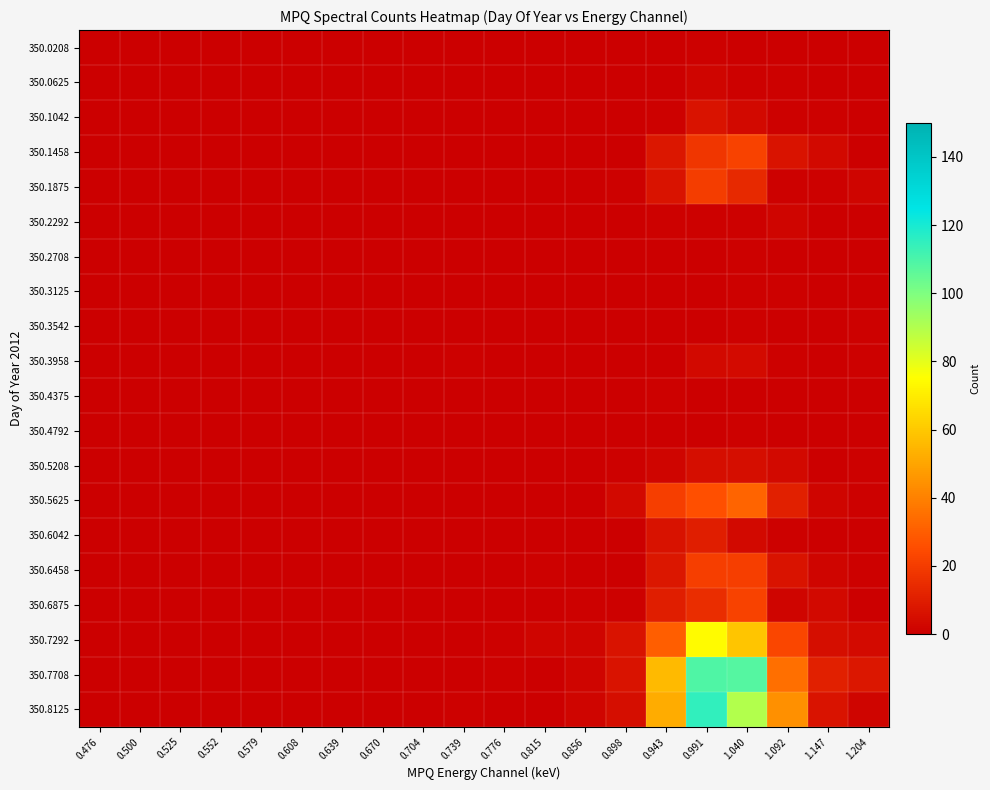

Reading right to left, extract all data points from this chart.

350.0208: 1.204=0	1.147=0	1.092=0	1.040=0	0.991=1	0.943=0	0.898=0	0.856=0	0.815=0	0.776=0	0.739=0	0.704=0	0.670=0	0.639=0	0.608=0	0.579=0	0.552=0	0.525=0	0.500=0	0.476=0
350.0625: 1.204=0	1.147=0	1.092=1	1.040=1	0.991=2	0.943=0	0.898=0	0.856=0	0.815=0	0.776=0	0.739=0	0.704=0	0.670=0	0.639=0	0.608=0	0.579=0	0.552=0	0.525=0	0.500=0	0.476=0
350.1042: 1.204=0	1.147=1	1.092=1	1.040=3	0.991=7	0.943=1	0.898=0	0.856=0	0.815=0	0.776=0	0.739=0	0.704=0	0.670=0	0.639=0	0.608=0	0.579=0	0.552=0	0.525=0	0.500=0	0.476=0
350.1458: 1.204=0	1.147=3	1.092=7	1.040=22	0.991=18	0.943=8	0.898=0	0.856=0	0.815=0	0.776=0	0.739=0	0.704=0	0.670=0	0.639=0	0.608=0	0.579=0	0.552=0	0.525=0	0.500=0	0.476=0
350.1875: 1.204=2	1.147=1	1.092=1	1.040=14	0.991=20	0.943=7	0.898=1	0.856=0	0.815=0	0.776=0	0.739=0	0.704=0	0.670=0	0.639=0	0.608=0	0.579=0	0.552=0	0.525=0	0.500=0	0.476=0
350.2292: 1.204=0	1.147=0	1.092=2	1.040=1	0.991=1	0.943=1	0.898=0	0.856=0	0.815=0	0.776=0	0.739=0	0.704=0	0.670=0	0.639=0	0.608=0	0.579=0	0.552=0	0.525=0	0.500=0	0.476=0
350.2708: 1.204=0	1.147=0	1.092=0	1.040=1	0.991=0	0.943=0	0.898=0	0.856=0	0.815=0	0.776=0	0.739=0	0.704=0	0.670=0	0.639=0	0.608=0	0.579=0	0.552=0	0.525=0	0.500=0	0.476=0
350.3125: 1.204=0	1.147=0	1.092=1	1.040=1	0.991=0	0.943=0	0.898=0	0.856=0	0.815=0	0.776=0	0.739=0	0.704=0	0.670=0	0.639=0	0.608=0	0.579=0	0.552=0	0.525=0	0.500=0	0.476=0
350.3542: 1.204=1	1.147=0	1.092=0	1.040=1	0.991=0	0.943=0	0.898=0	0.856=0	0.815=0	0.776=0	0.739=0	0.704=0	0.670=0	0.639=0	0.608=0	0.579=0	0.552=0	0.525=0	0.500=0	0.476=0
350.3958: 1.204=1	1.147=0	1.092=1	1.040=4	0.991=3	0.943=0	0.898=0	0.856=0	0.815=0	0.776=0	0.739=1	0.704=0	0.670=0	0.639=0	0.608=0	0.579=0	0.552=0	0.525=0	0.500=0	0.476=0
350.4375: 1.204=0	1.147=0	1.092=0	1.040=0	0.991=0	0.943=1	0.898=0	0.856=0	0.815=0	0.776=0	0.739=0	0.704=0	0.670=0	0.639=0	0.608=0	0.579=0	0.552=0	0.525=0	0.500=0	0.476=0
350.4792: 1.204=0	1.147=0	1.092=0	1.040=1	0.991=0	0.943=0	0.898=0	0.856=0	0.815=0	0.776=0	0.739=0	0.704=0	0.670=0	0.639=0	0.608=0	0.579=0	0.552=0	0.525=0	0.500=0	0.476=0
350.5208: 1.204=1	1.147=0	1.092=3	1.040=5	0.991=5	0.943=2	0.898=1	0.856=0	0.815=0	0.776=0	0.739=0	0.704=0	0.670=0	0.639=0	0.608=0	0.579=0	0.552=0	0.525=0	0.500=0	0.476=0
350.5625: 1.204=1	1.147=2	1.092=11	1.040=32	0.991=26	0.943=21	0.898=3	0.856=0	0.815=0	0.776=0	0.739=0	0.704=0	0.670=0	0.639=0	0.608=0	0.579=0	0.552=0	0.525=0	0.500=0	0.476=0
350.6042: 1.204=0	1.147=0	1.092=1	1.040=3	0.991=10	0.943=6	0.898=0	0.856=0	0.815=0	0.776=0	0.739=0	0.704=0	0.670=0	0.639=0	0.608=0	0.579=0	0.552=0	0.525=0	0.500=0	0.476=0
350.6458: 1.204=1	1.147=2	1.092=7	1.040=21	0.991=21	0.943=8	0.898=0	0.856=0	0.815=1	0.776=0	0.739=0	0.704=0	0.670=0	0.639=0	0.608=0	0.579=0	0.552=0	0.525=0	0.500=0	0.476=0
350.6875: 1.204=0	1.147=3	1.092=2	1.040=22	0.991=15	0.943=10	0.898=1	0.856=1	0.815=0	0.776=0	0.739=0	0.704=0	0.670=0	0.639=0	0.608=0	0.579=0	0.552=0	0.525=0	0.500=0	0.476=0
350.7292: 1.204=4	1.147=5	1.092=23	1.040=59	0.991=74	0.943=30	0.898=7	0.856=2	0.815=2	0.776=1	0.739=0	0.704=0	0.670=0	0.639=0	0.608=0	0.579=0	0.552=0	0.525=0	0.500=0	0.476=0
350.7708: 1.204=8	1.147=11	1.092=35	1.040=108	0.991=109	0.943=56	0.898=7	0.856=2	0.815=0	0.776=1	0.739=0	0.704=0	0.670=0	0.639=0	0.608=0	0.579=0	0.552=0	0.525=0	0.500=0	0.476=0
350.8125: 1.204=2	1.147=7	1.092=44	1.040=90	0.991=115	0.943=52	0.898=5	0.856=2	0.815=0	0.776=0	0.739=1	0.704=0	0.670=0	0.639=0	0.608=0	0.579=0	0.552=0	0.525=0	0.500=0	0.476=0